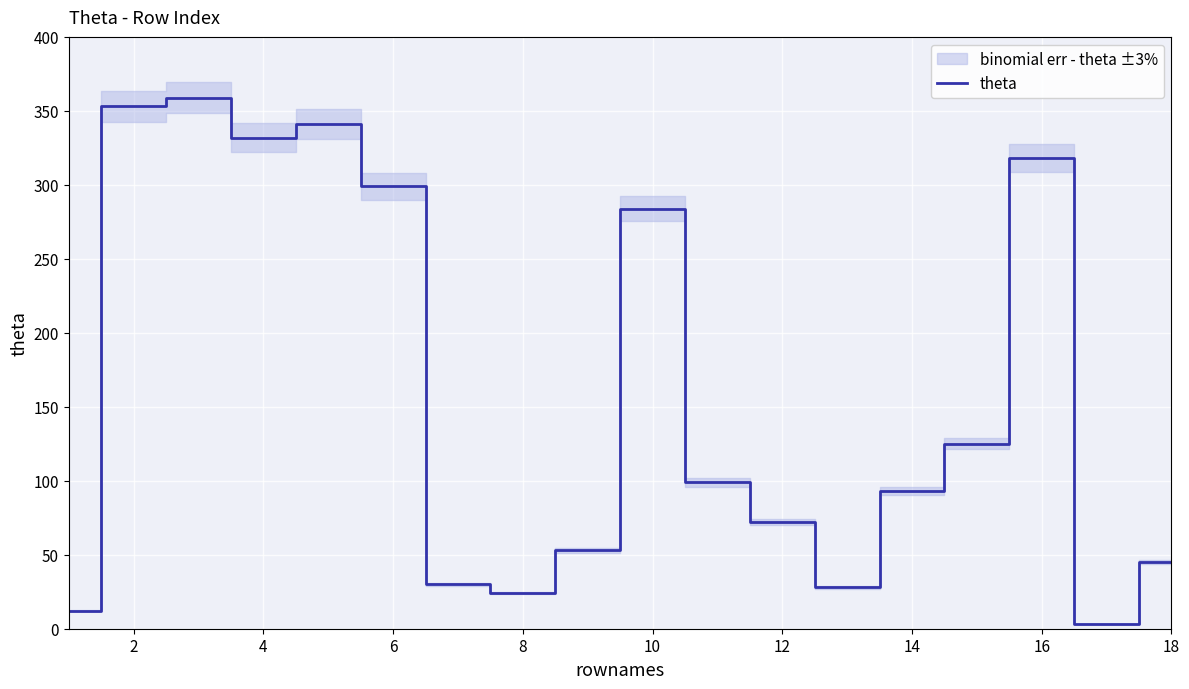

What is the sum of all values?

2870